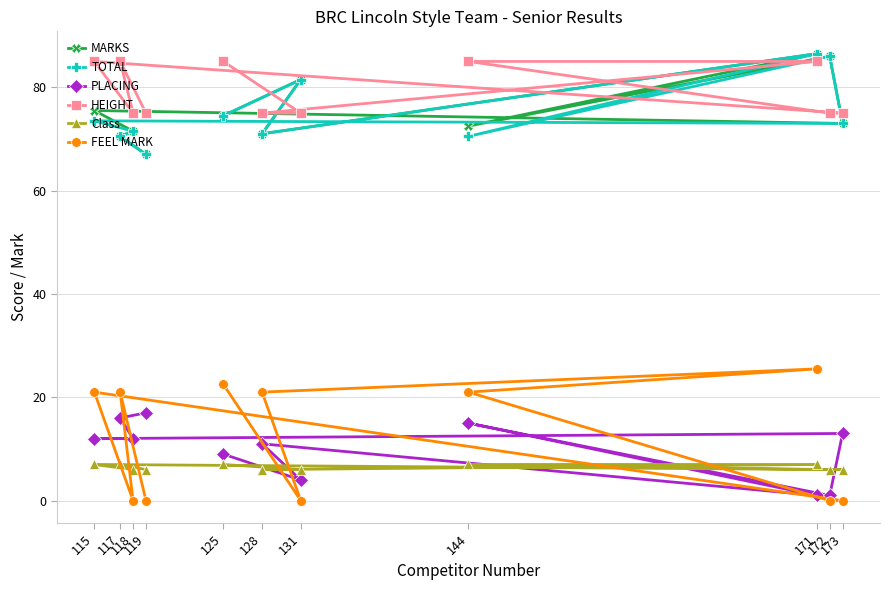

How many lines are shown in the chart?

6